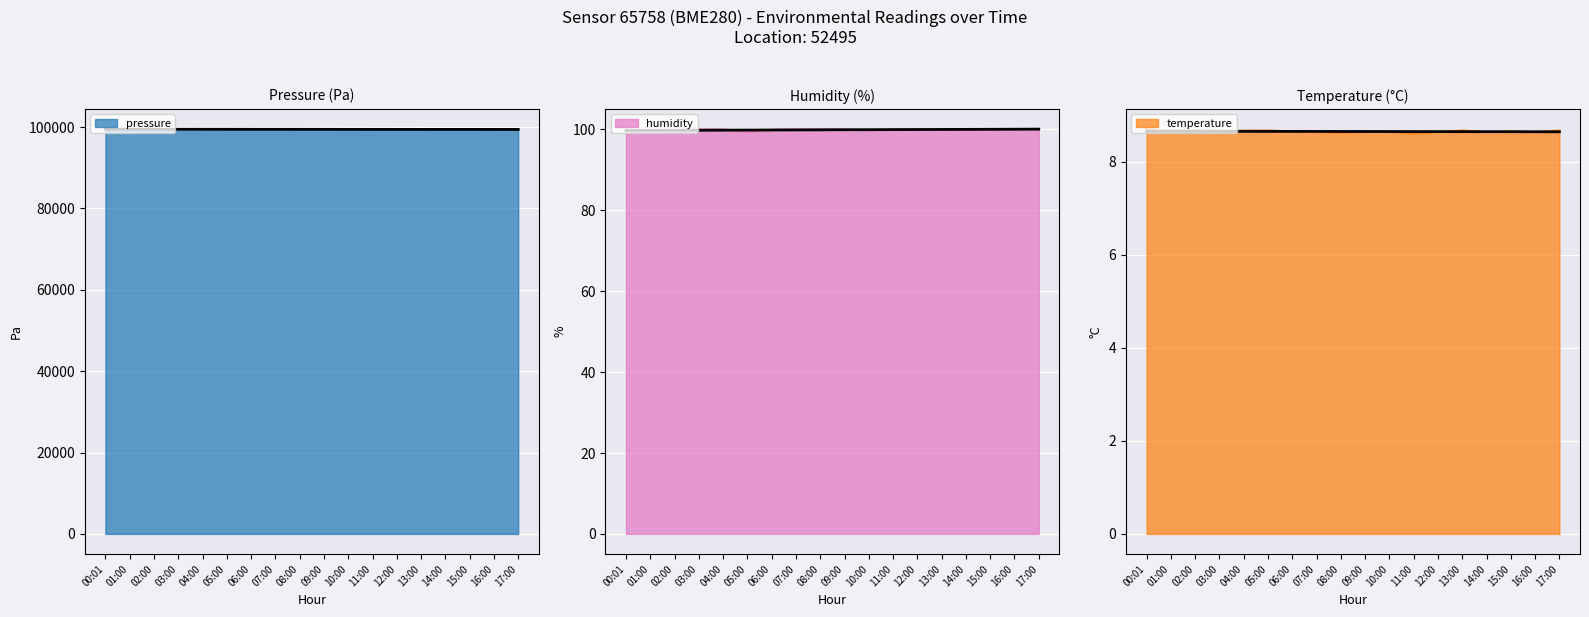

What is the average value of the temperature series?

8.6